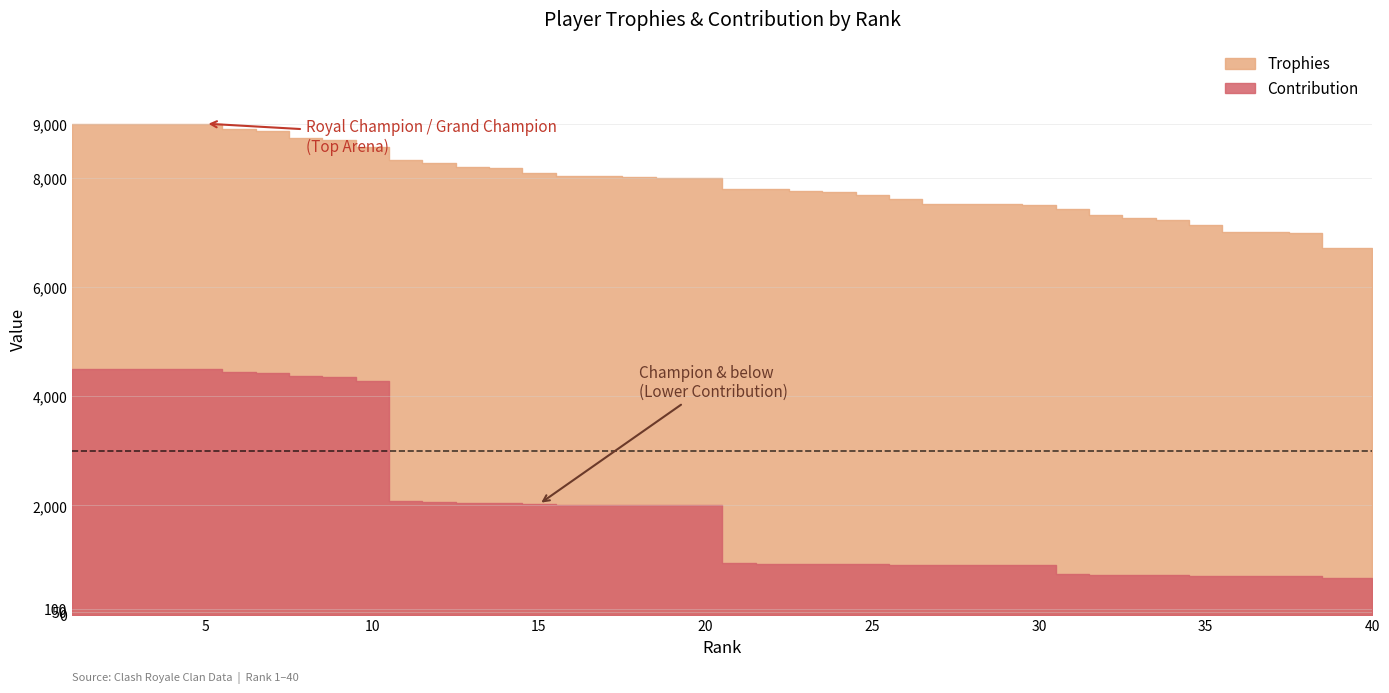

What is the average value of the Contribution series?

2023